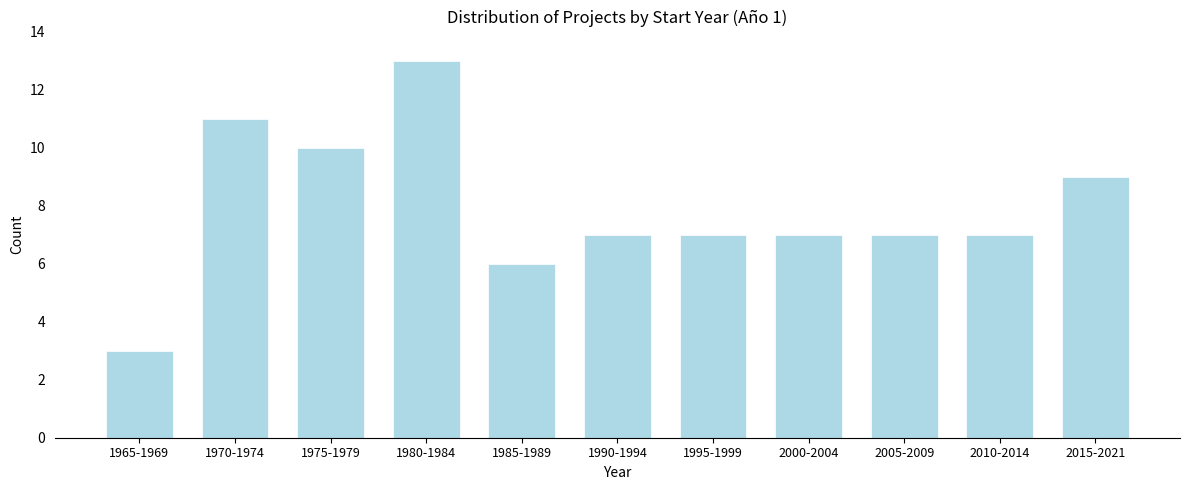

Reading left to right, list all the values displayed in this chart.

3	11	10	13	6	7	7	7	7	7	9